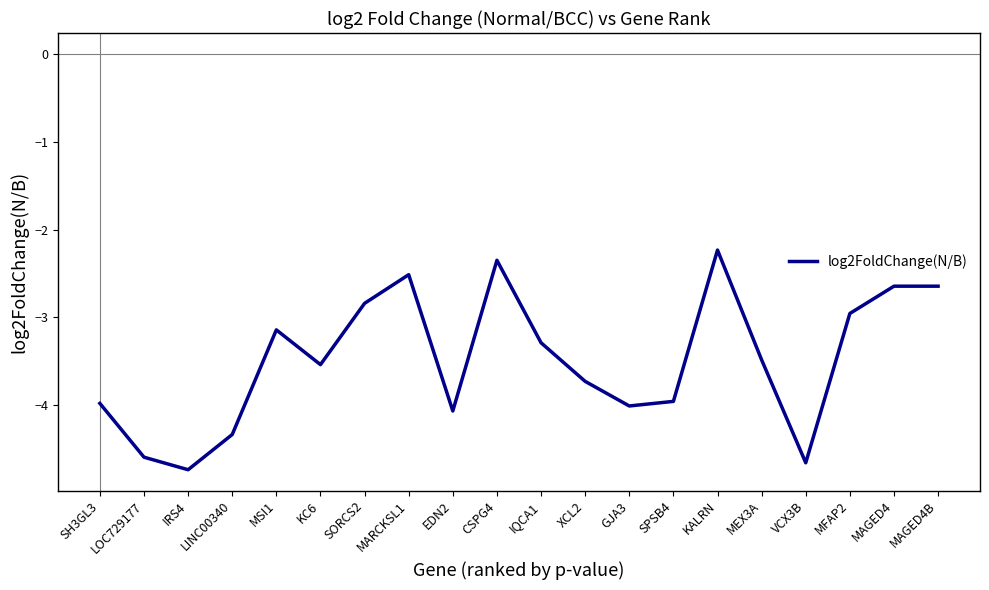

How many interior local valleys (lower than both neighbors) does the data have?

5